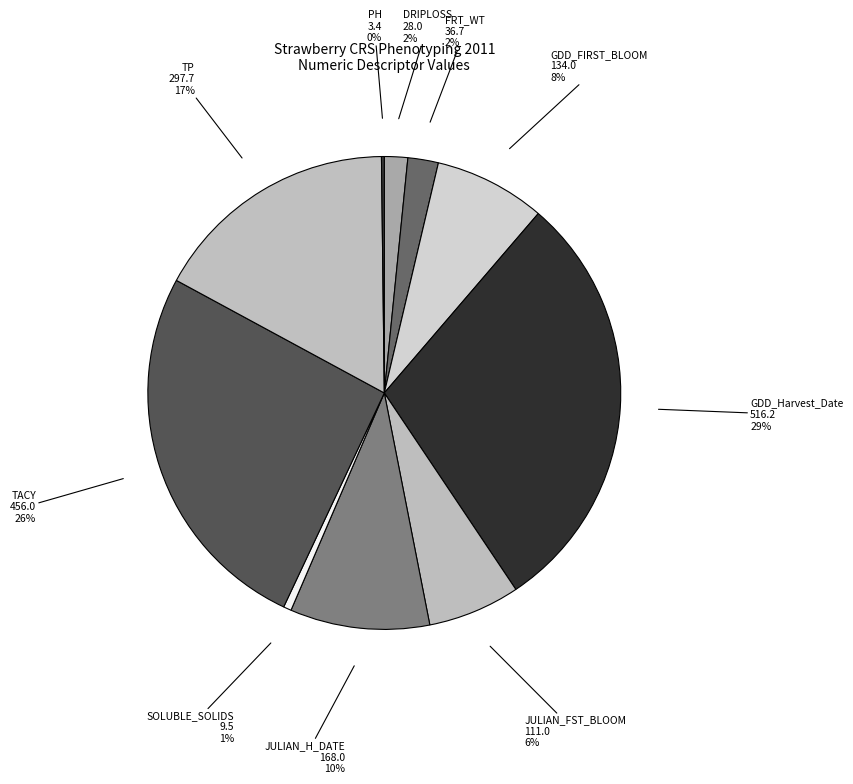

Which has a higher value, DRIPLOSS or TP?

TP